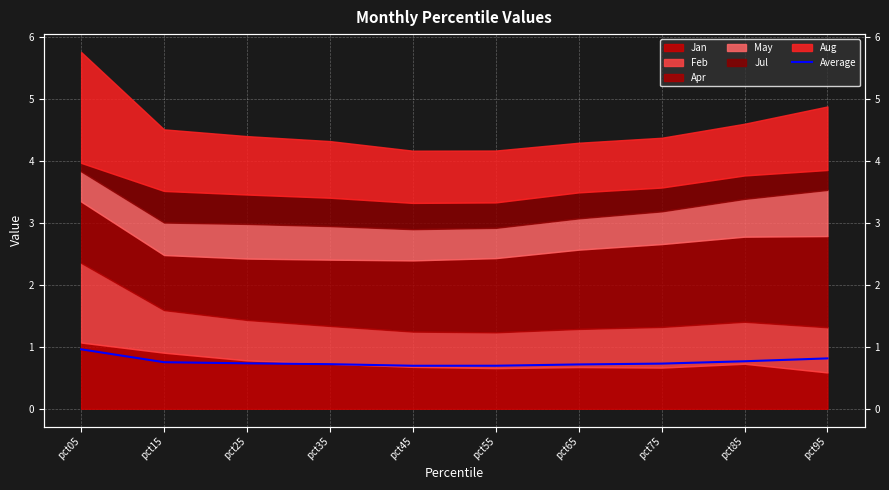

Reading left to right, list all the values displayed in this chart.

1.0	0.8	0.7	0.7	0.7	0.7	0.7	0.7	0.8	0.8